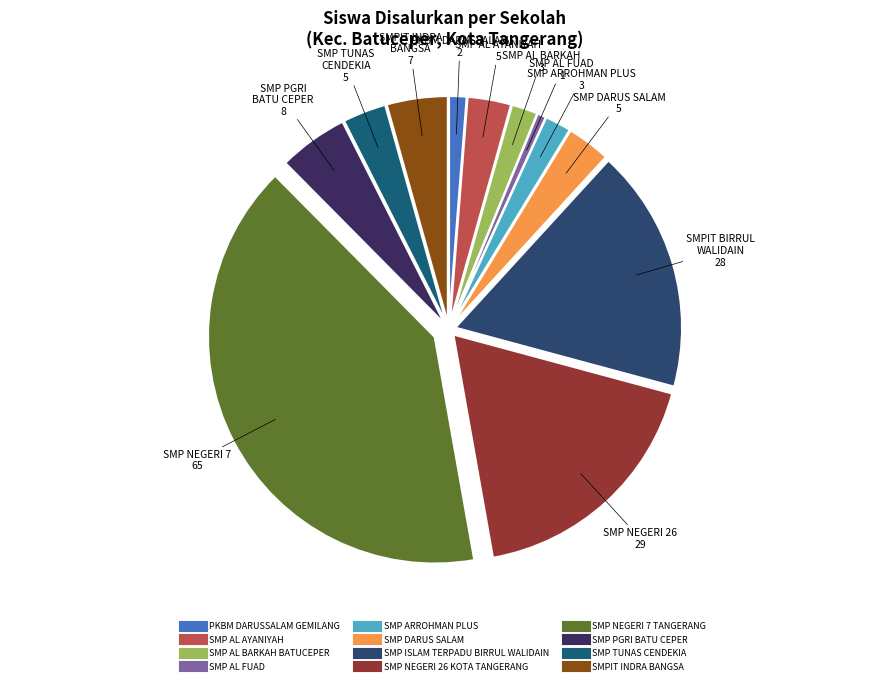

To the nearest percent, what percentage of the pie is SMP ISLAM TERPADU BIRRUL WALIDAIN?

17%